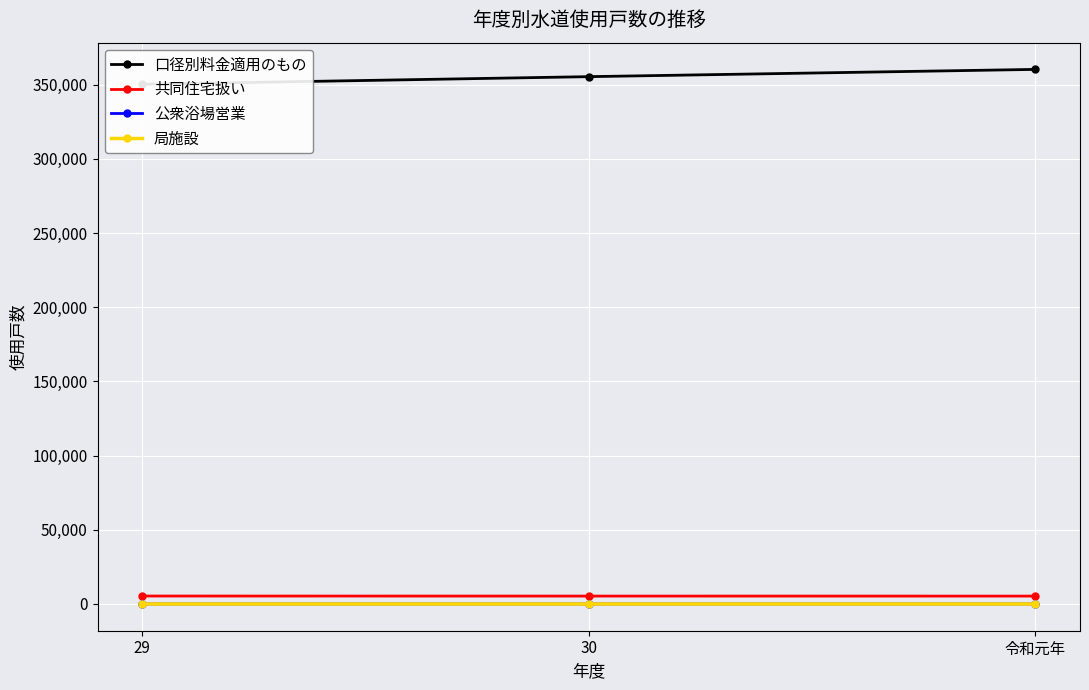

Is it true that 局施設 equals 5 at 令和元年?

True